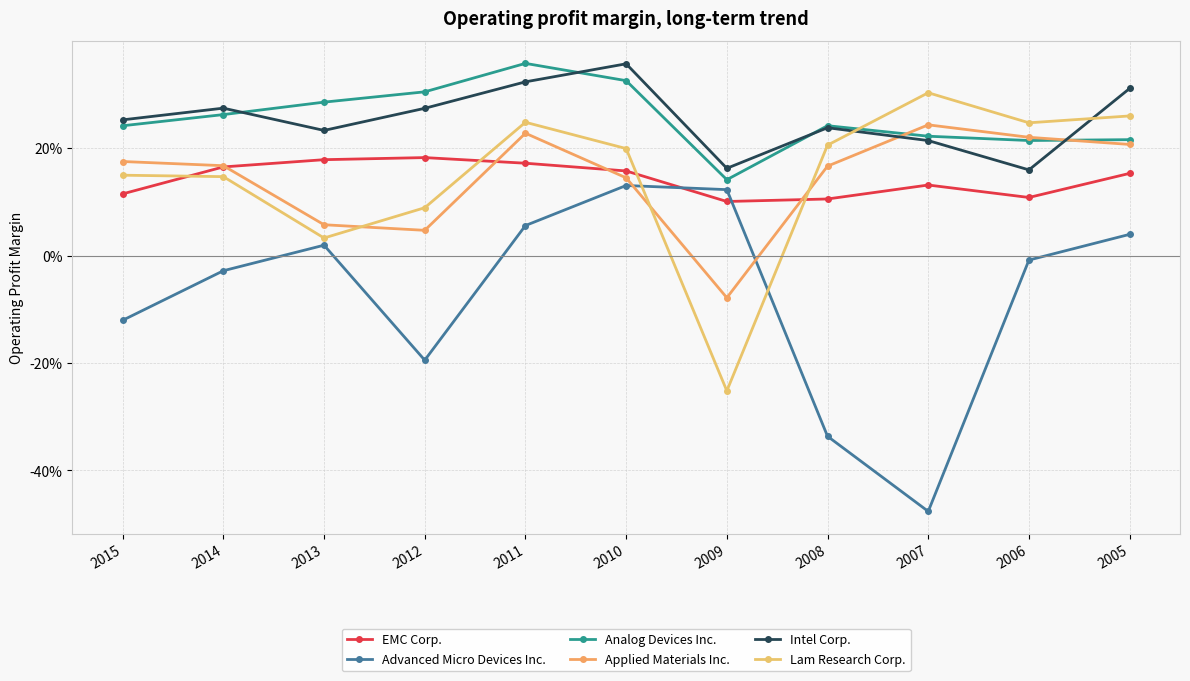

Does the chart have visible grid lines?

Yes